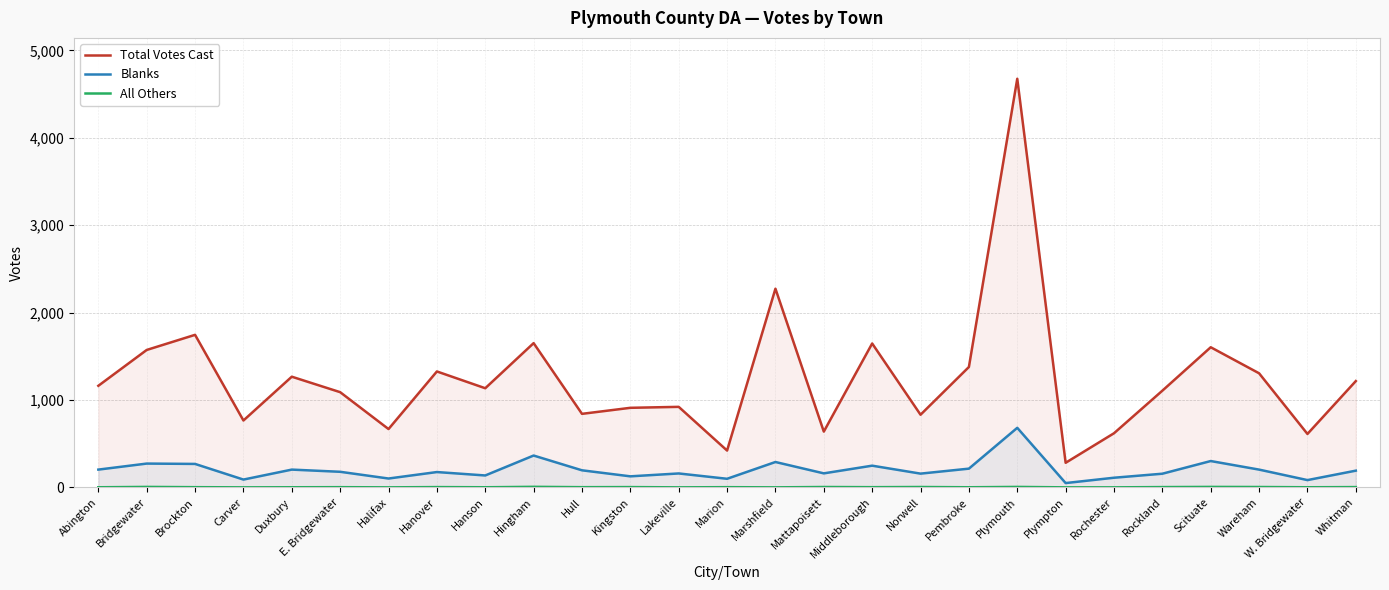

True or false: Blanks has a value of 195 at Hull.

True